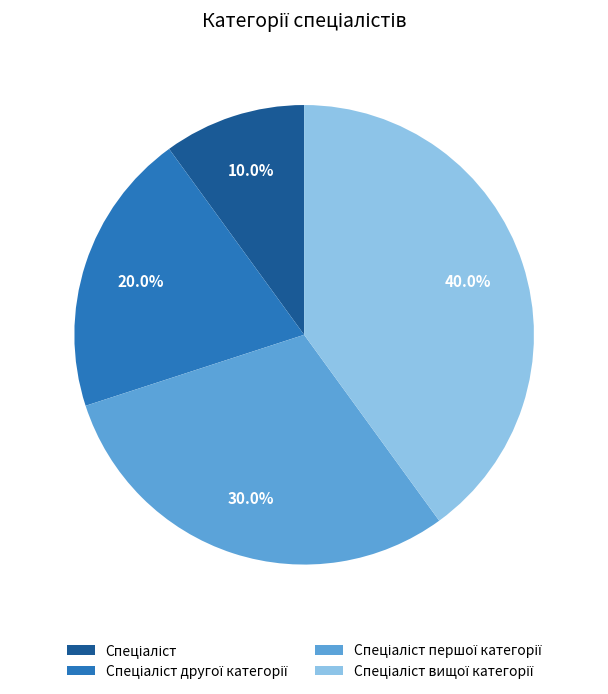

Does any single category account for the majority?

No